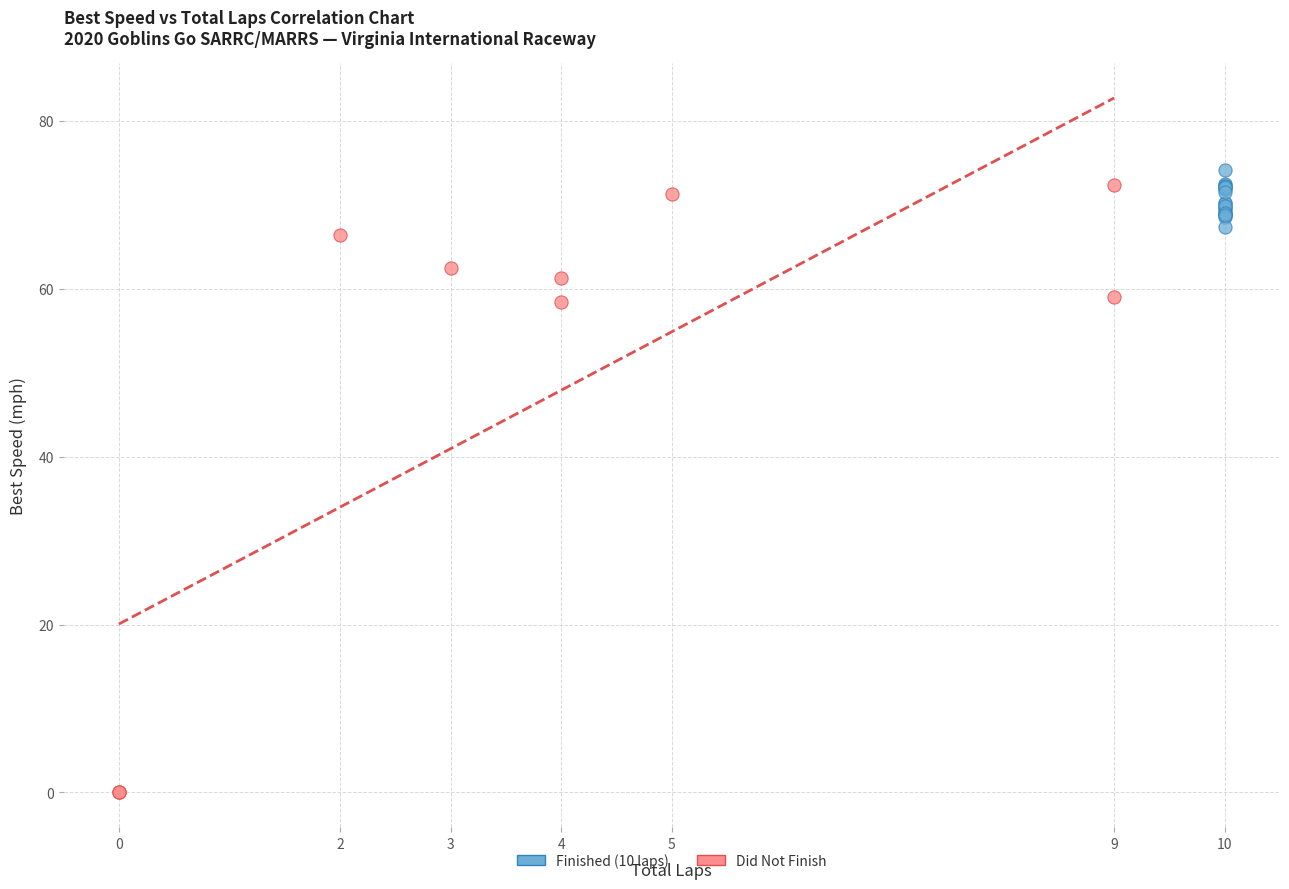

What are all the series names shown in the legend?

Finished (10 laps), Did Not Finish